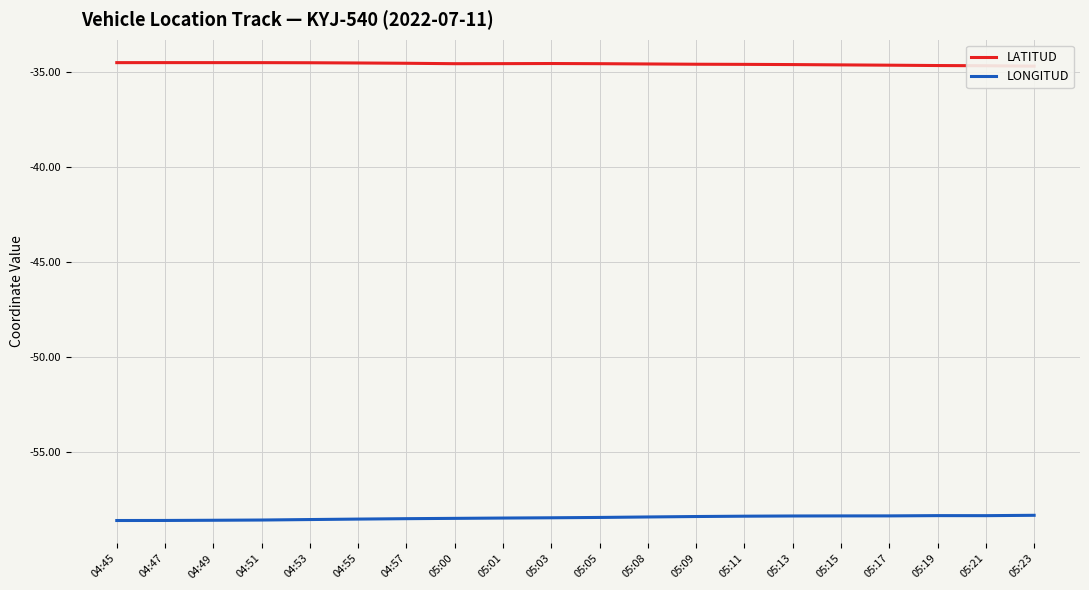

Which label corresponds to the smallest value in the chart?

04:45